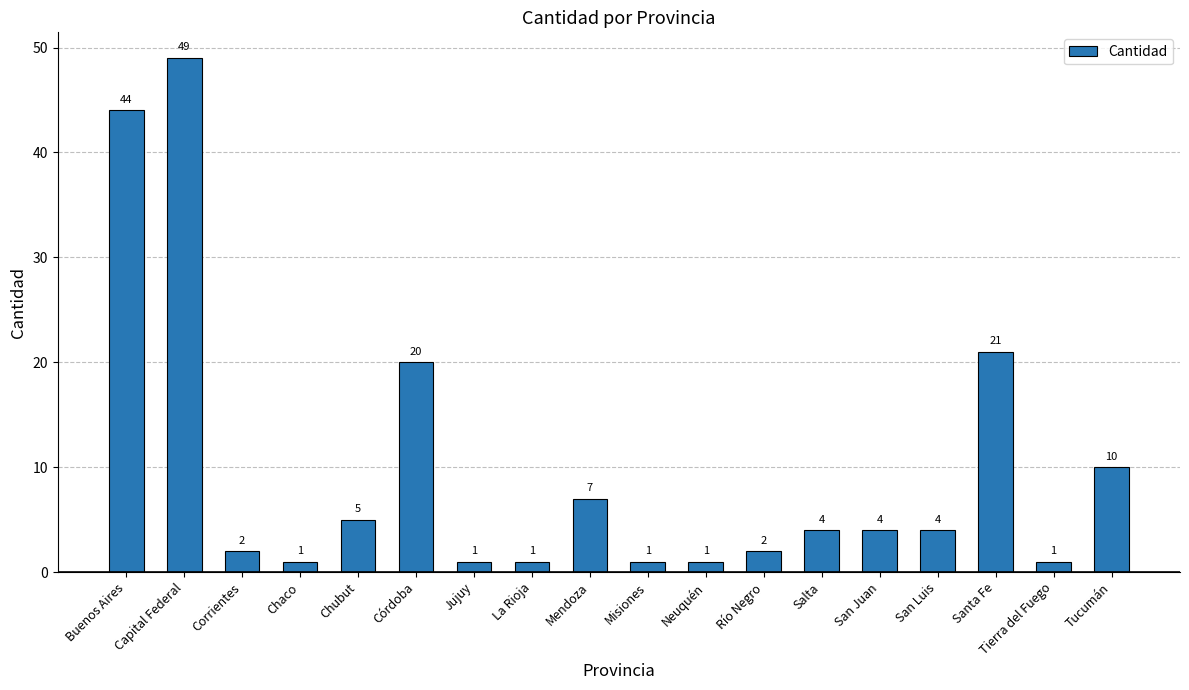

How many values are below 4?

8